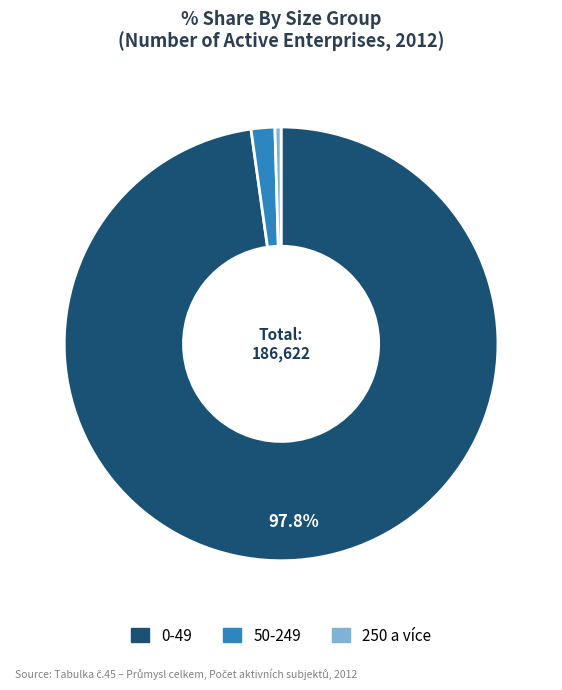

To the nearest percent, what is the combined percentage of 50-249 and 0-49?

100%